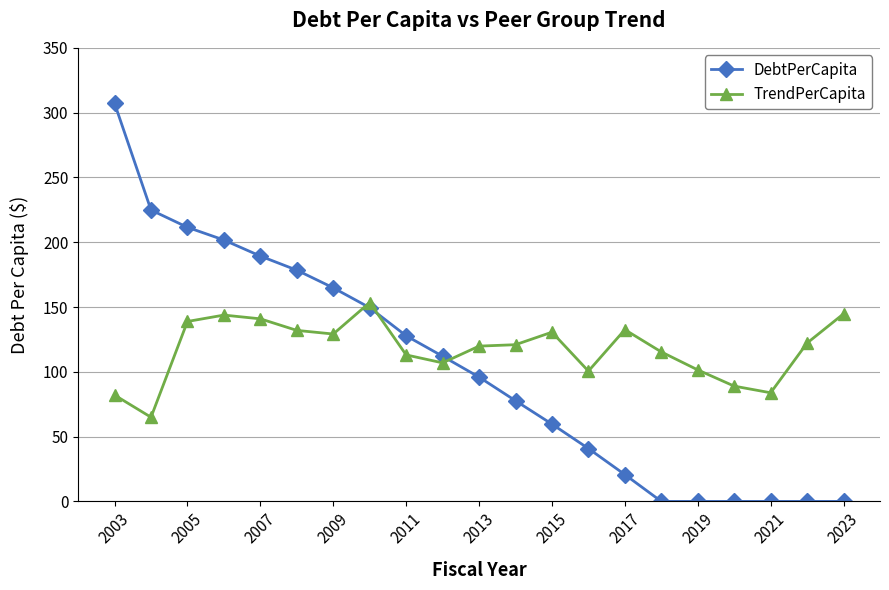

What is the value of the TrendPerCapita point at the 14th from the left?

100.5